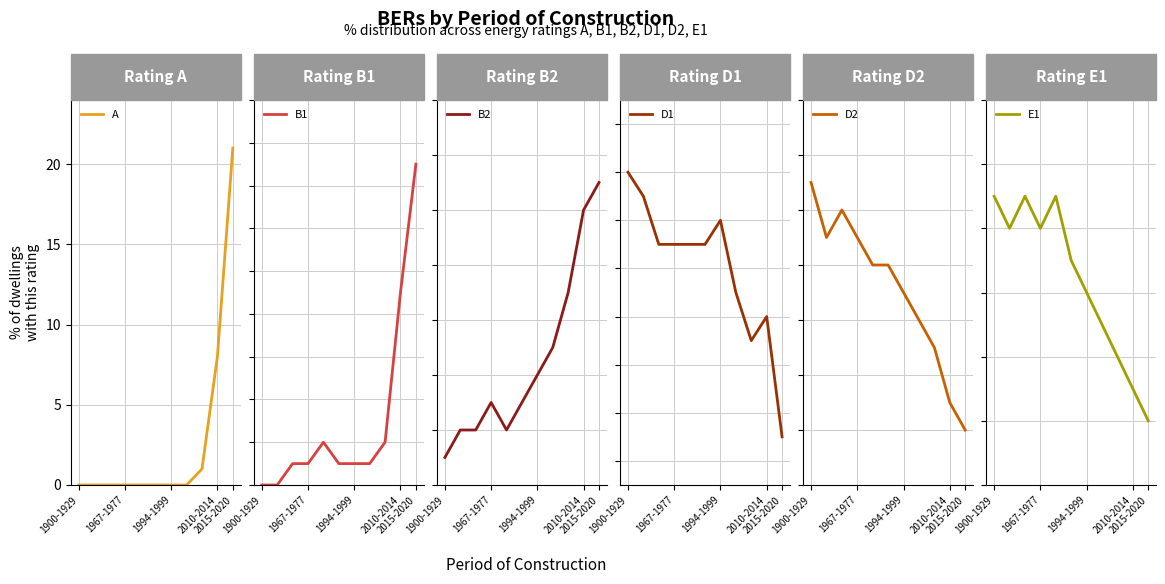

What is the highest value of the A series?

21